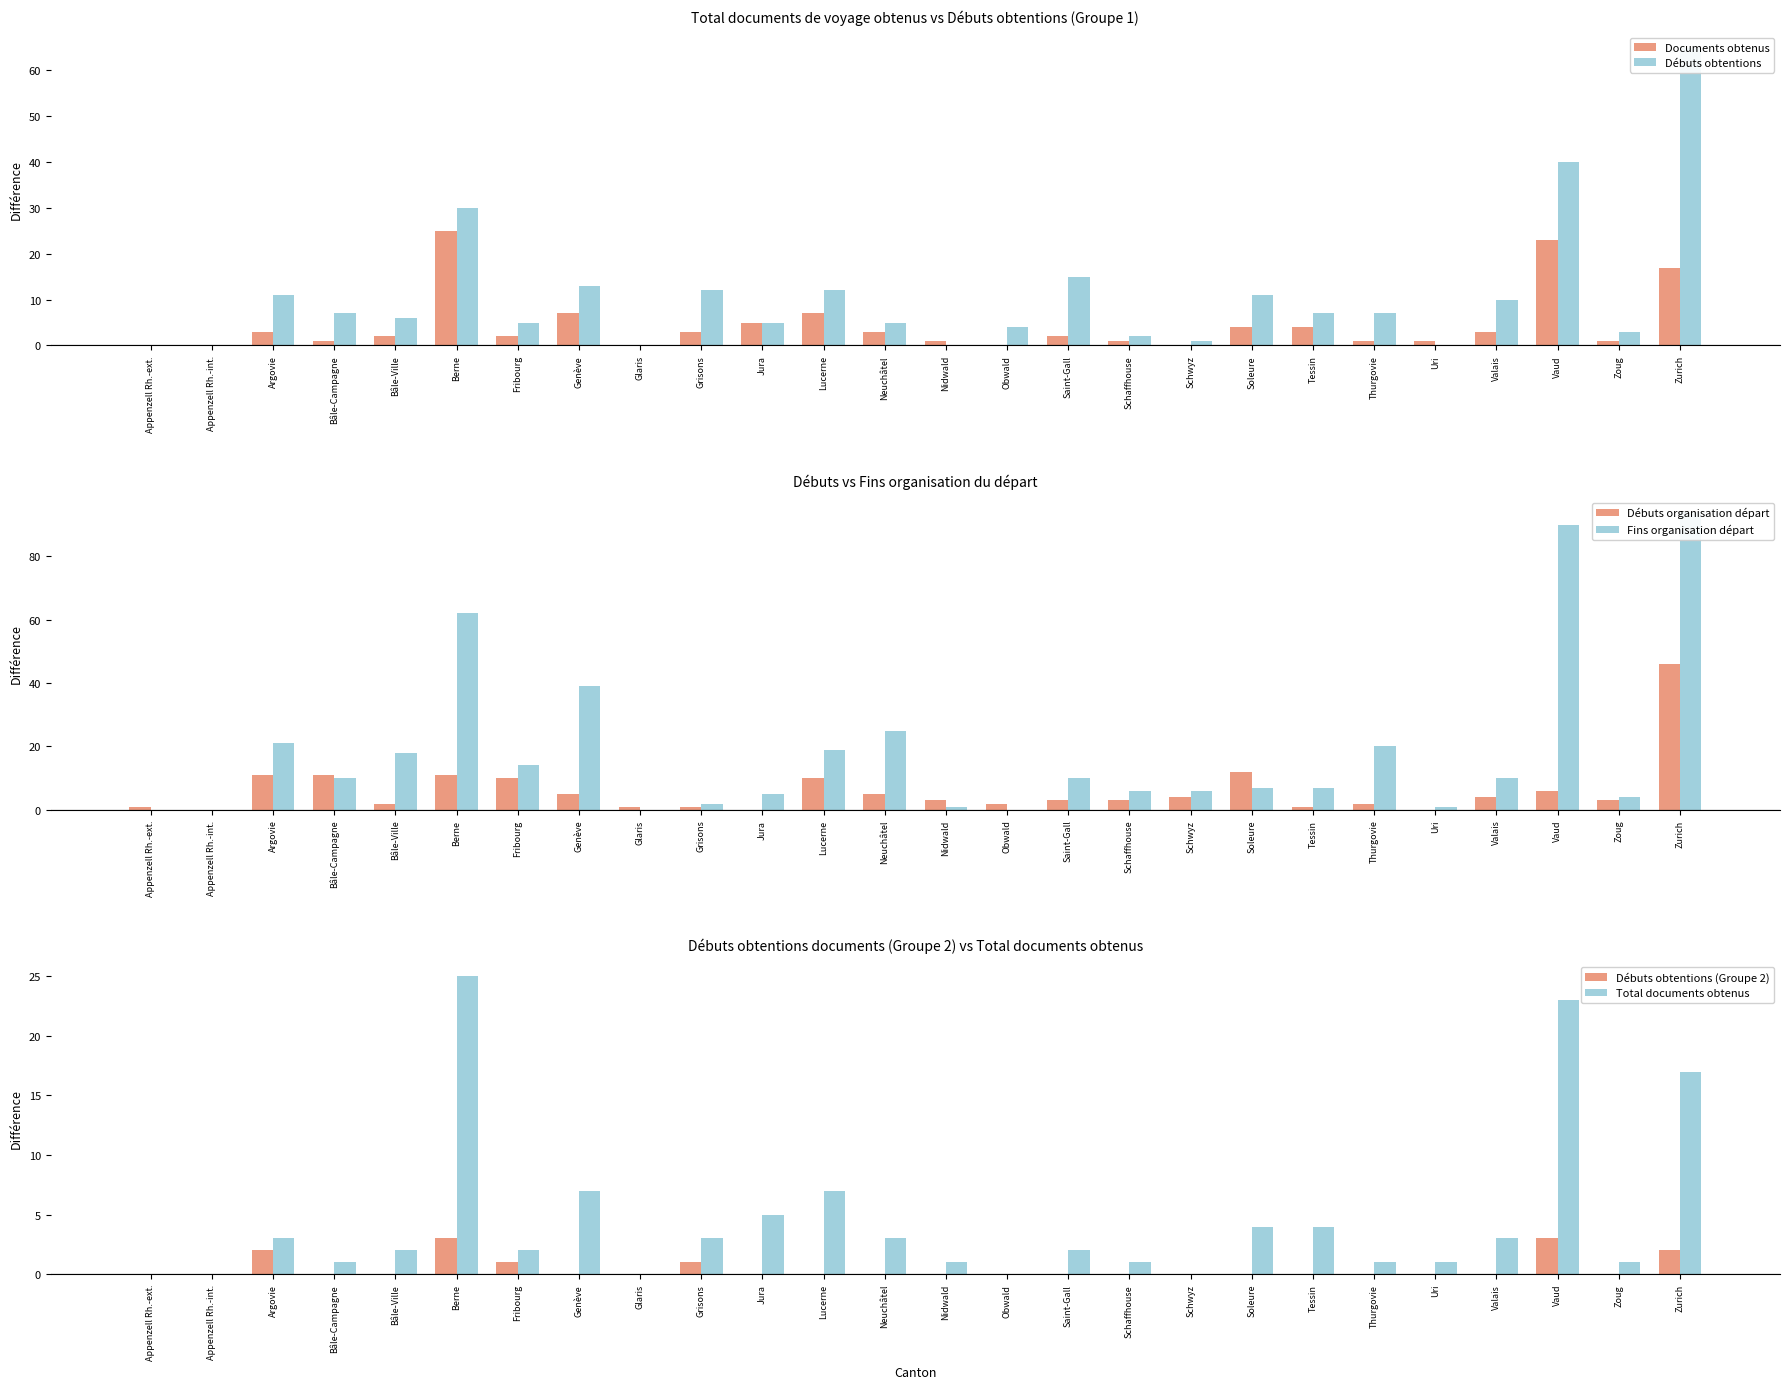

What is the difference between the Total documents obtenus values at Zurich and Bâle-Campagne?

16